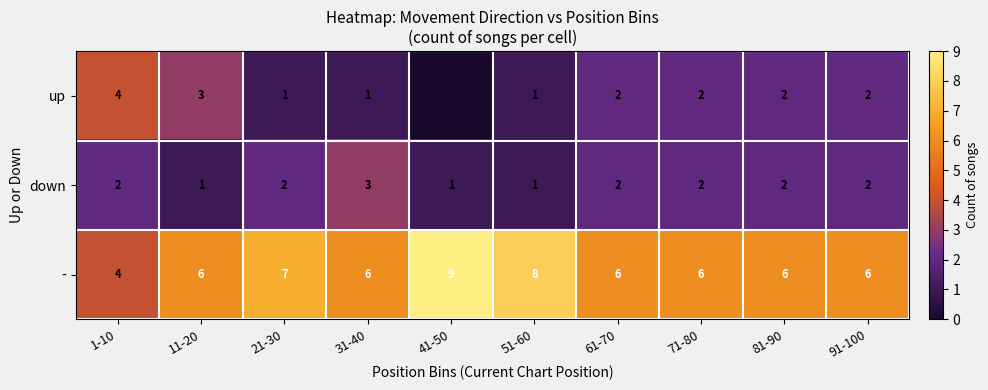

What is the approximate value of down at 81-90?

2